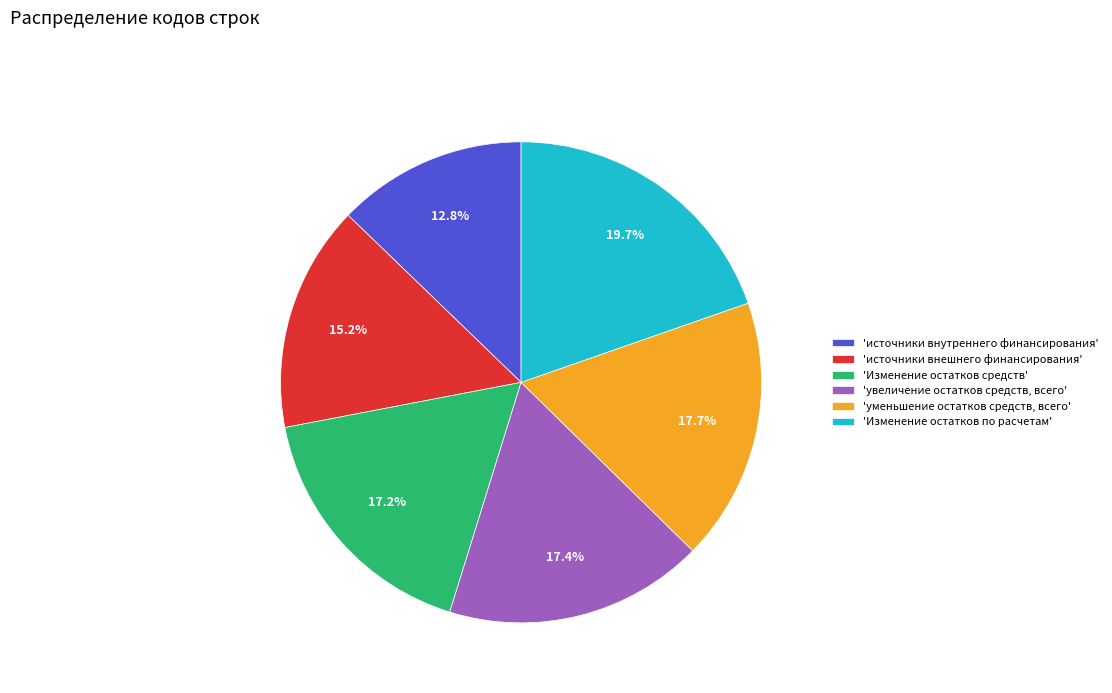

Which slice is the smallest?

'источники внутреннего финансирования'